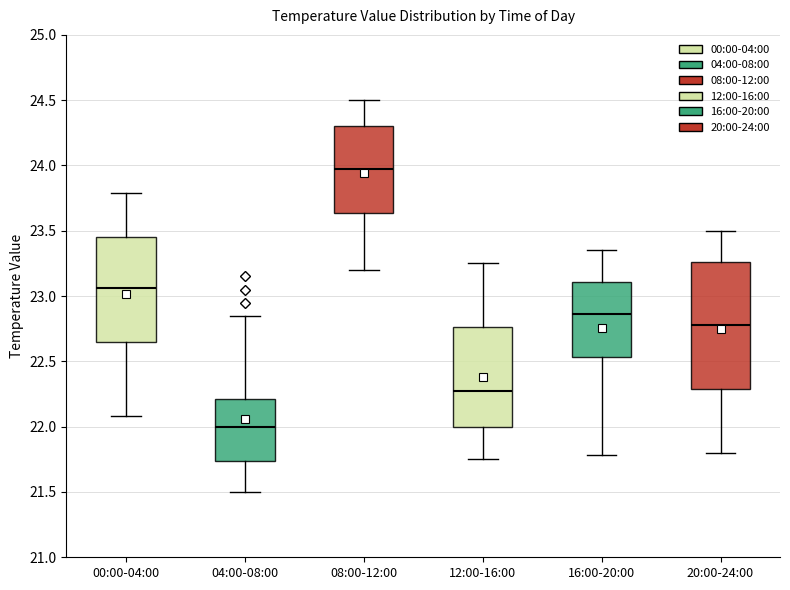

Reading left to right, transcribe this box plot: for each box, give where its median line is, the range the box spans, and where its two whiskers end, as read against the y-axis. The values are not printed on the chart, so give them approximately, as read against the axis.

00:00-04:00: median 23.05, box 22.65 to 23.45, whiskers 22.10 to 23.80
04:00-08:00: median 22.00, box 21.75 to 22.20, whiskers 21.50 to 22.85
08:00-12:00: median 24.00, box 23.65 to 24.30, whiskers 23.20 to 24.50
12:00-16:00: median 22.30, box 22.00 to 22.75, whiskers 21.75 to 23.25
16:00-20:00: median 22.85, box 22.55 to 23.10, whiskers 21.80 to 23.35
20:00-24:00: median 22.80, box 22.30 to 23.25, whiskers 21.80 to 23.50